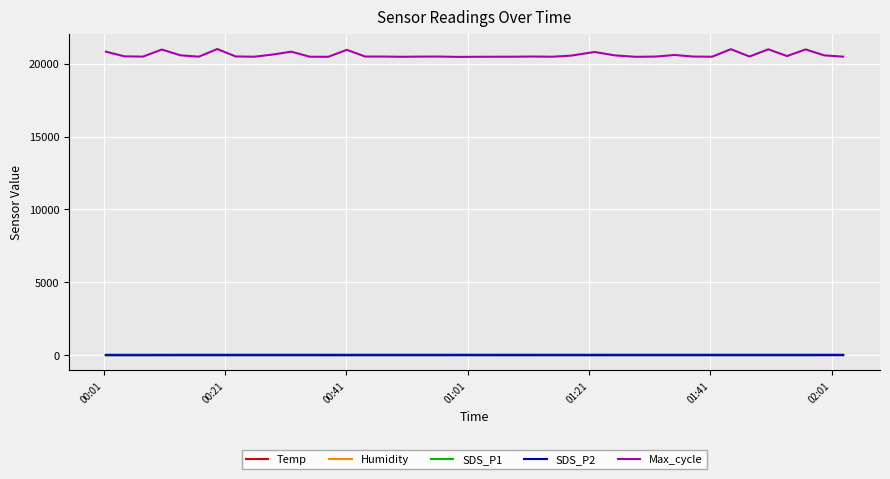

Does the chart have visible grid lines?

Yes